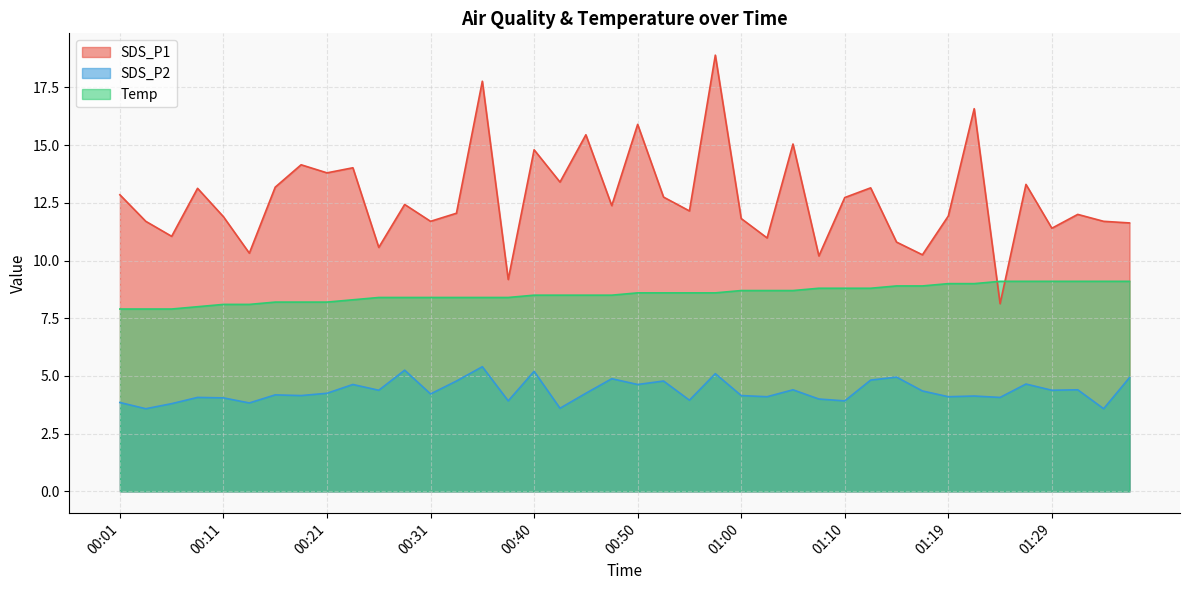

What is the maximum value for SDS_P1?

18.9